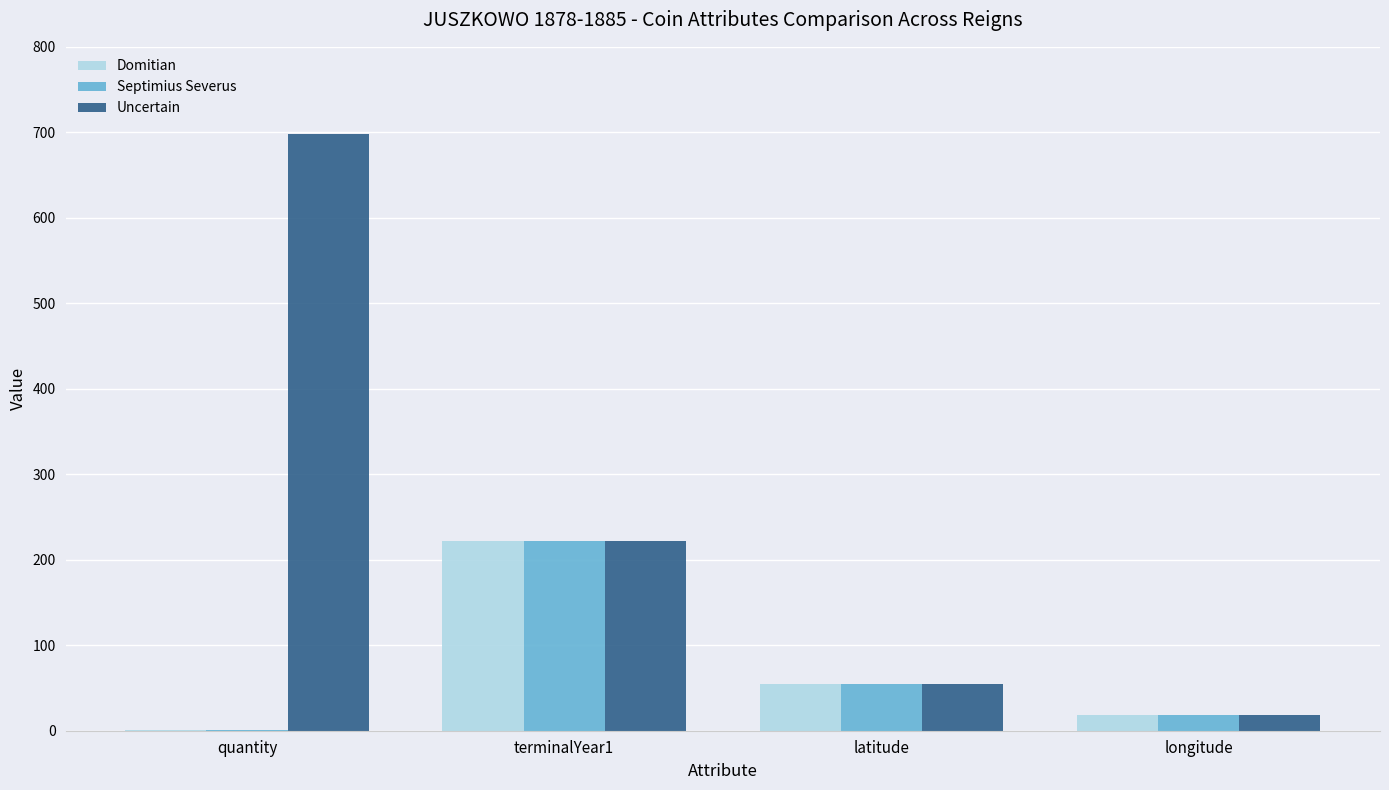

What is the maximum value shown in the chart?

698.0